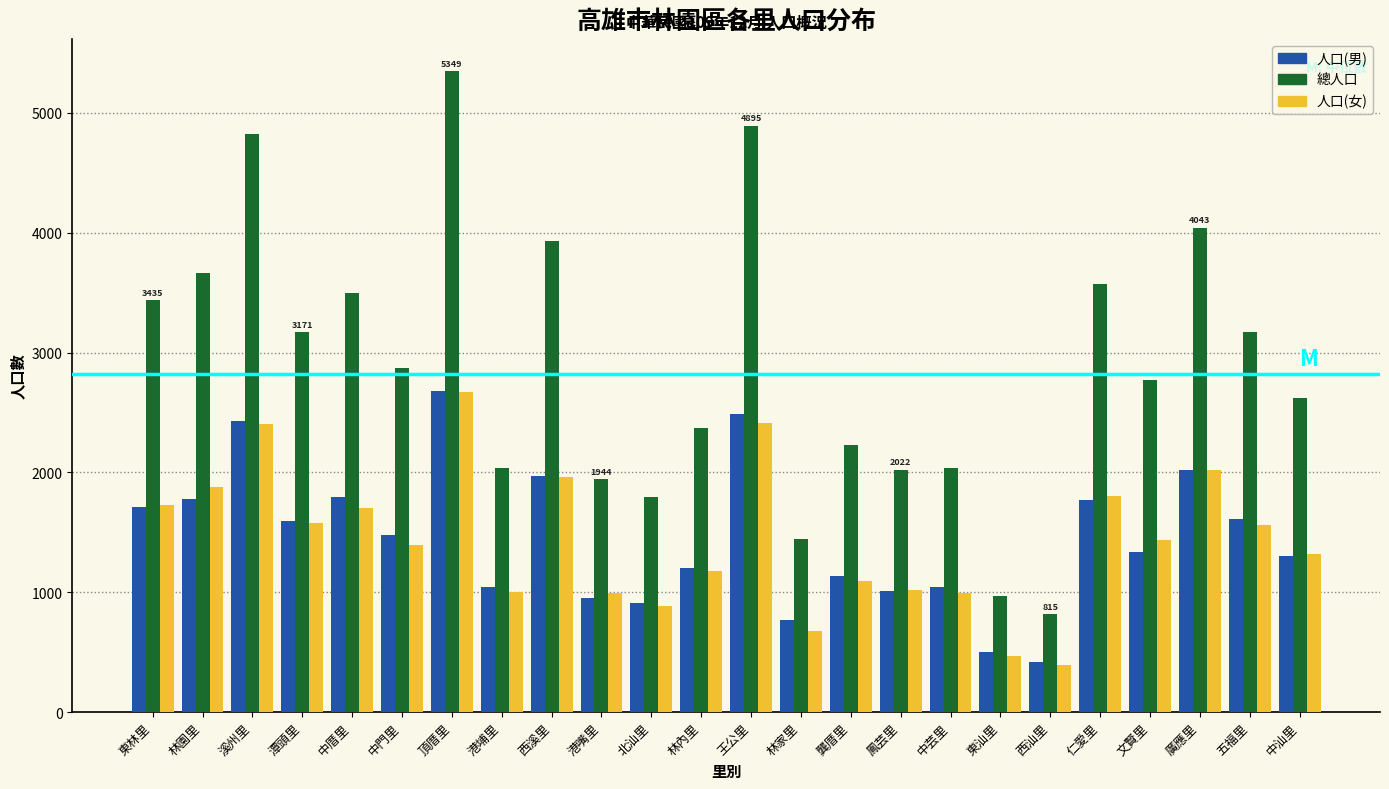

Read the 人口(女) value at 五福里.

1560